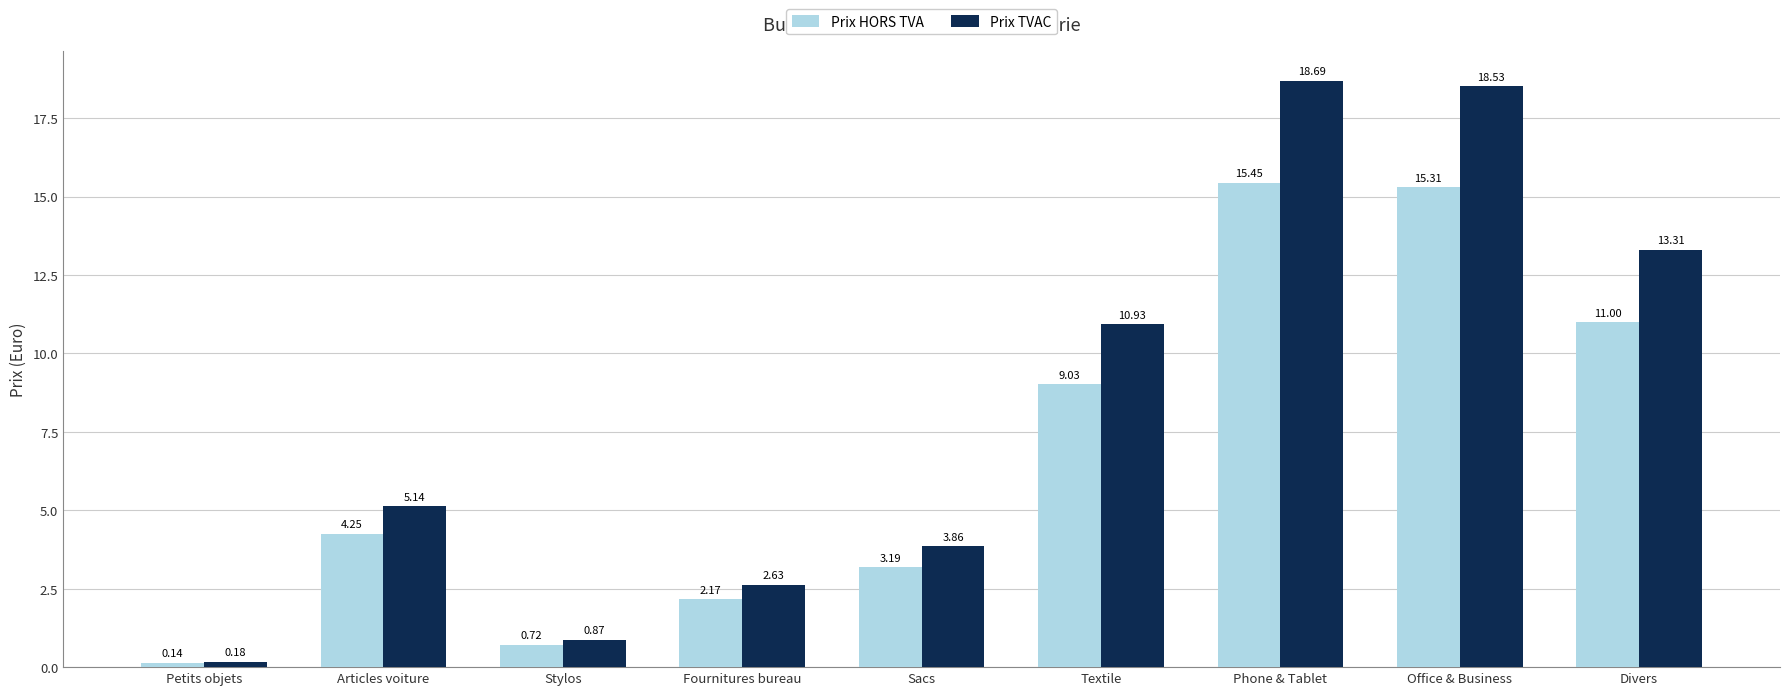

What is the label of the 9th bar from the left?

Divers